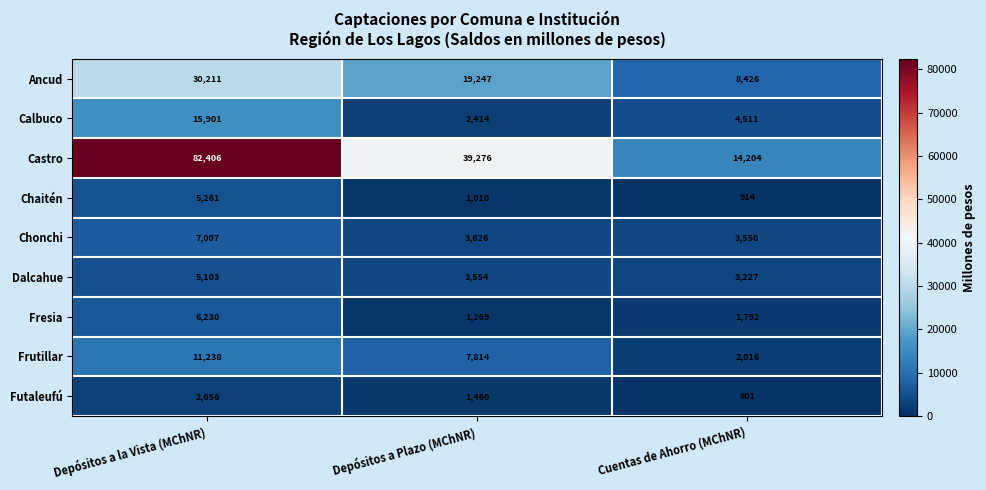

What is the spread (max minus min) of values at Depósitos a la Vista (MChNR)?

79750